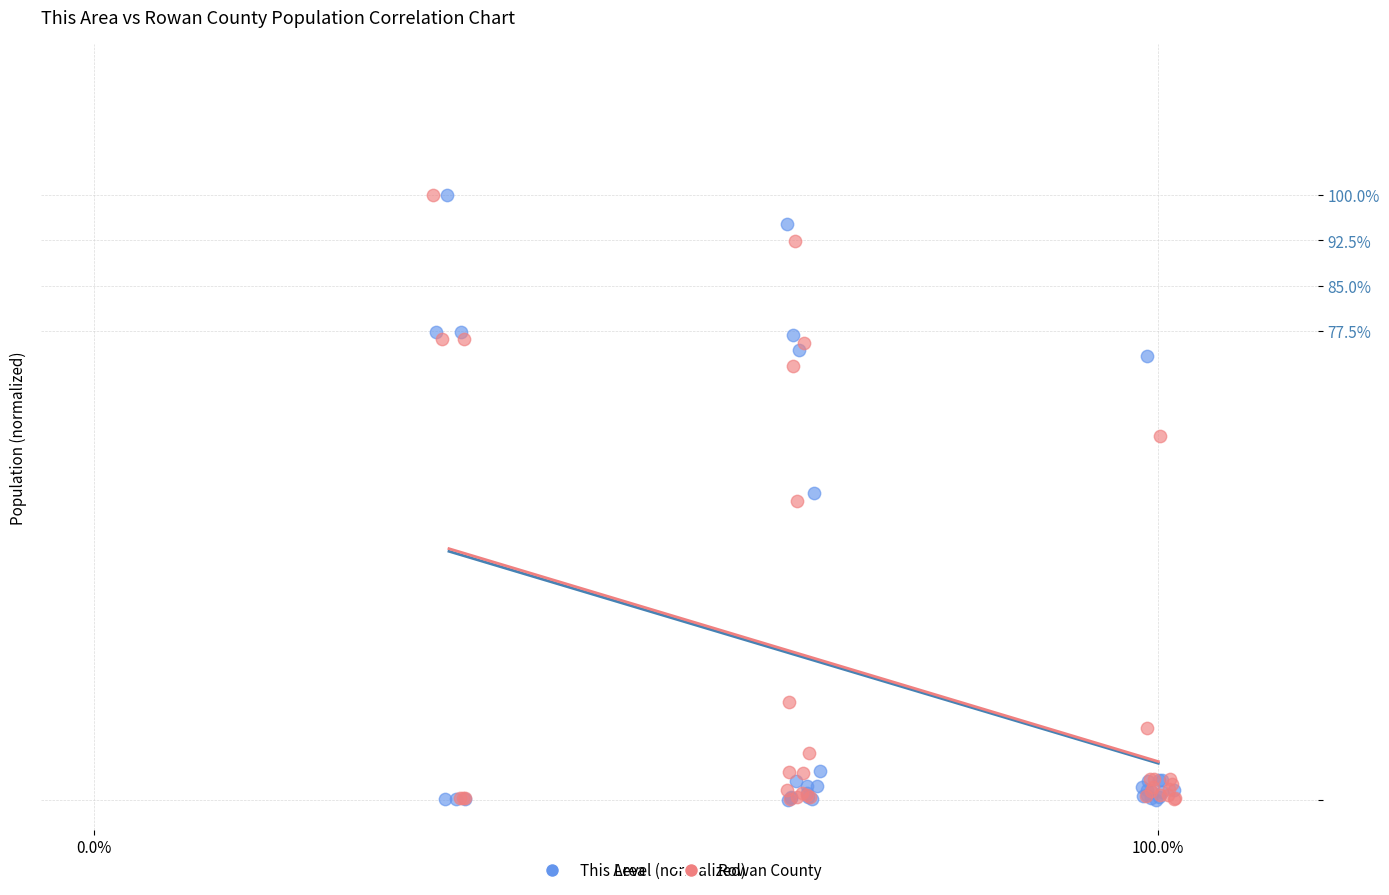

What are all the series names shown in the legend?

This Area, Rowan County